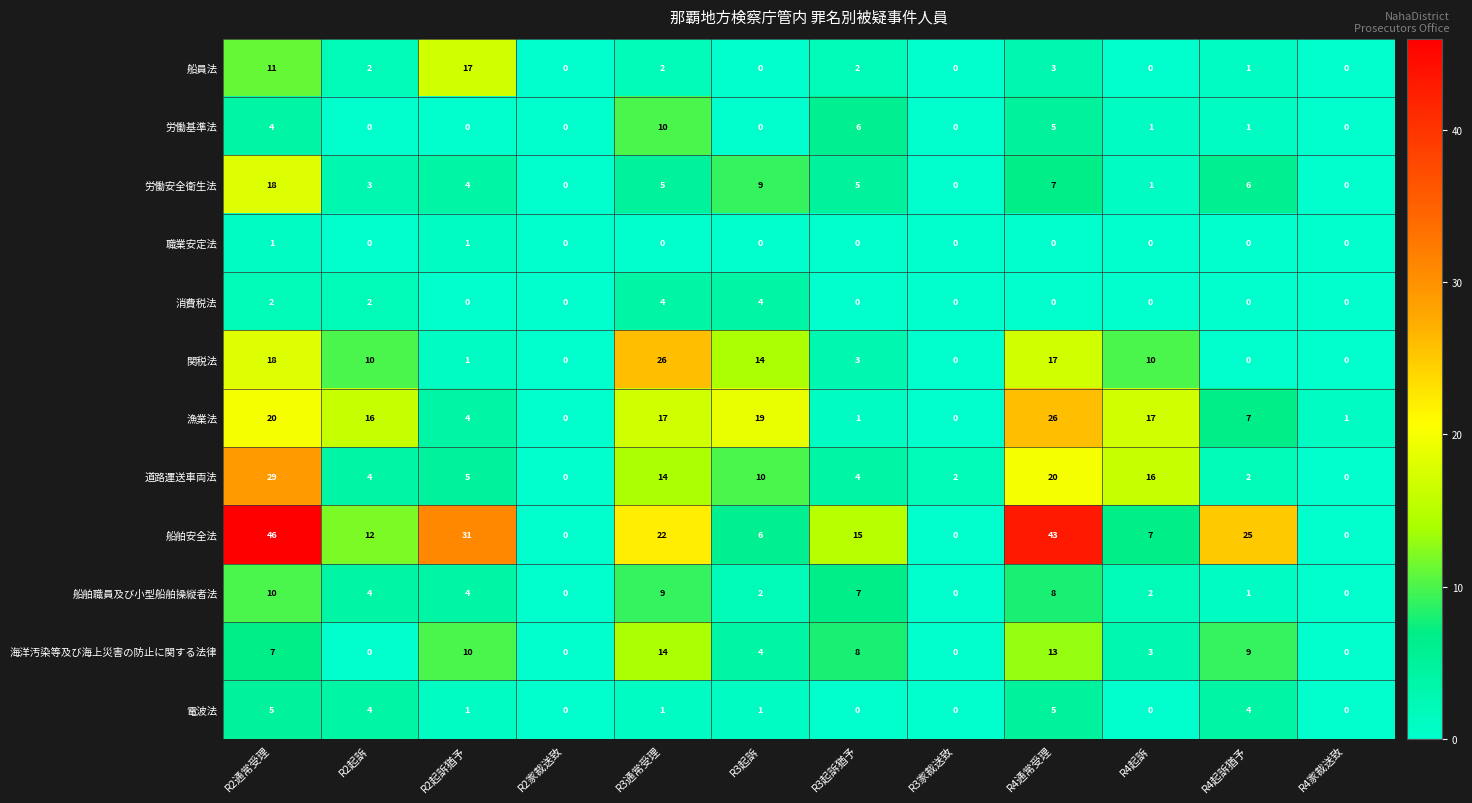

Which series has the largest total across all categories?

船舶安全法